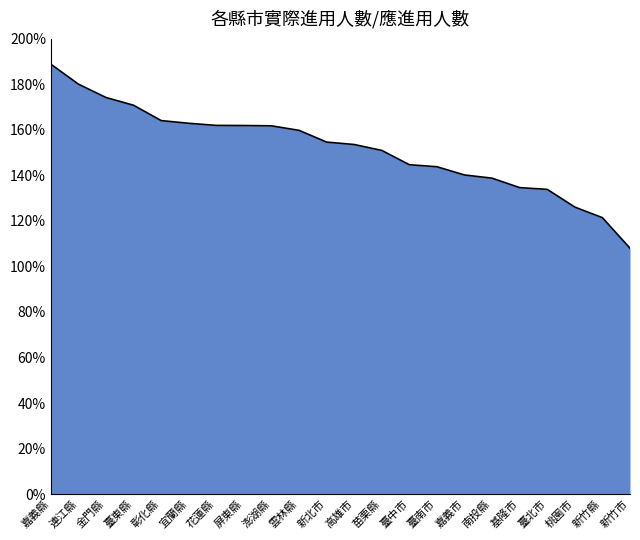

Reading right to left, extract all data points from this chart.

1.1	1.2	1.3	1.3	1.3	1.4	1.4	1.4	1.4	1.5	1.5	1.5	1.6	1.6	1.6	1.6	1.6	1.6	1.7	1.7	1.8	1.9